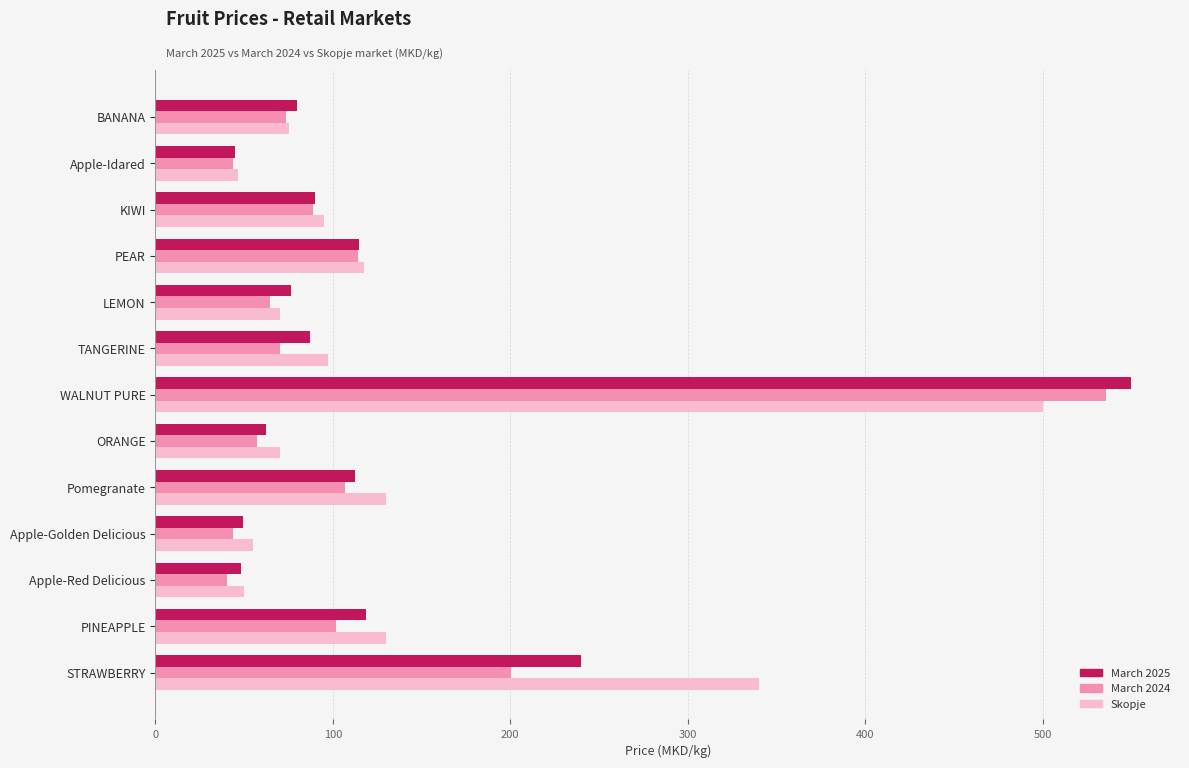

Which series has the largest range (max minus min)?

March 2025